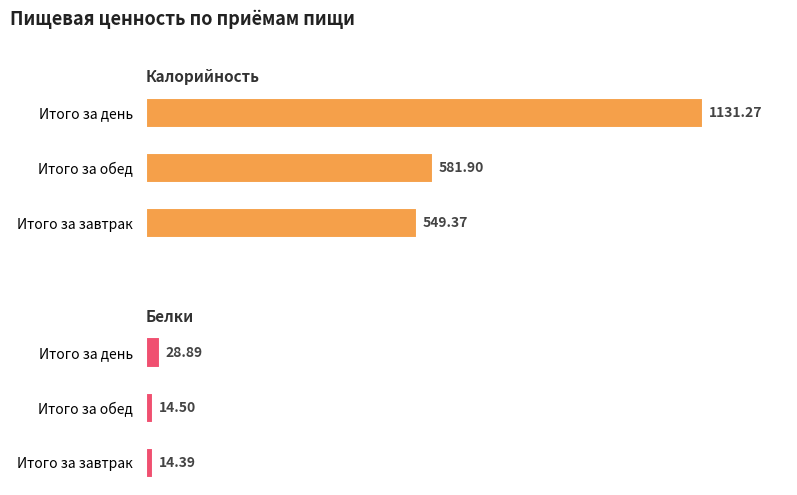

What is the average value of the Белки series?

19.3